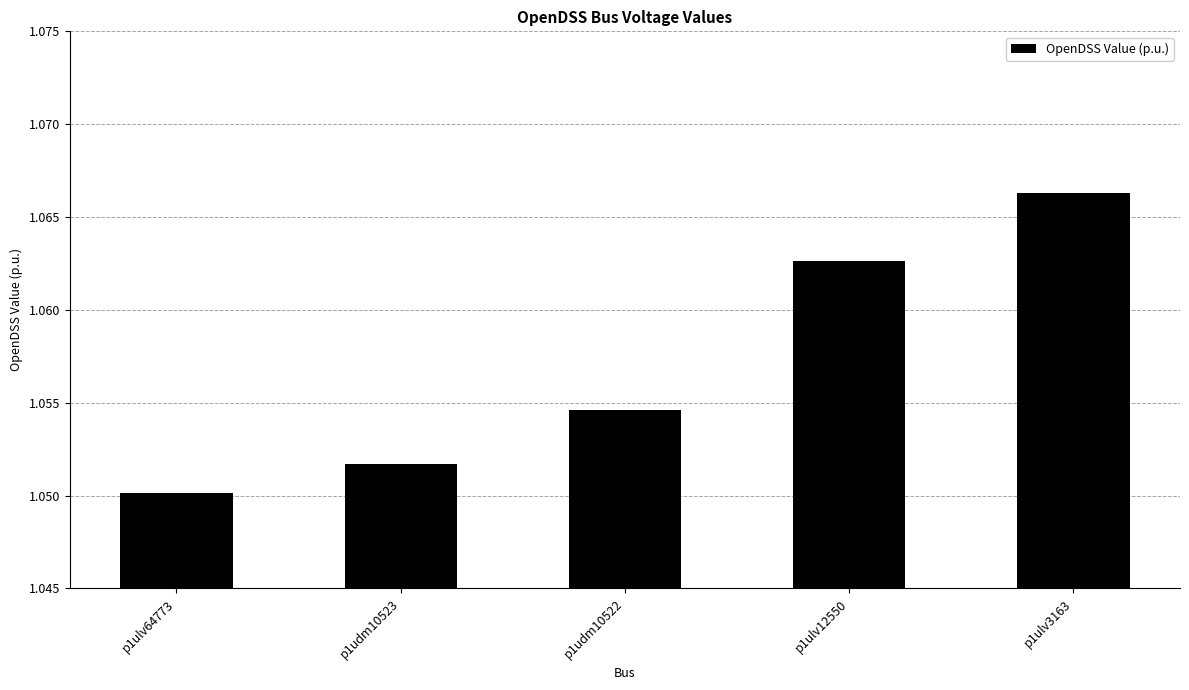

What position from the left is p1udm10522?

3